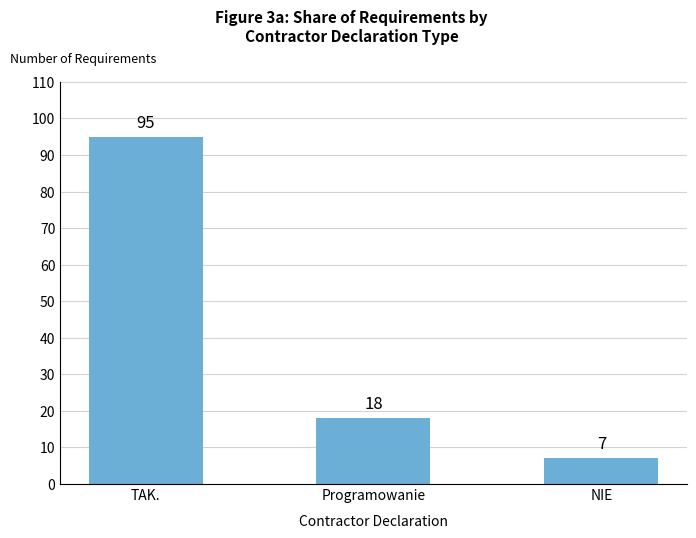

Where does the data first go above 18?

TAK.